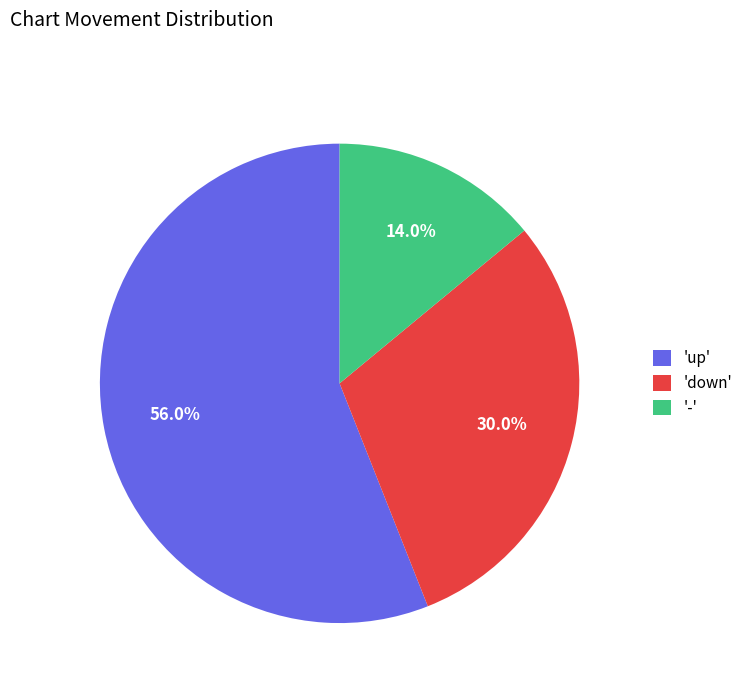

To the nearest percent, what is the difference between the largest and smallest slice percentages?

42%